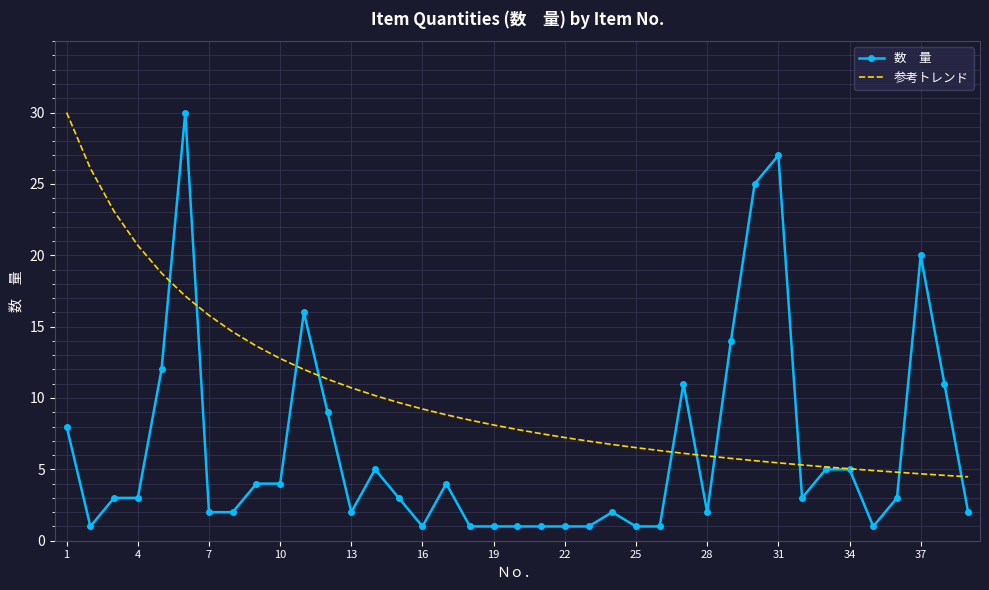

What is the smallest value displayed?

1.0